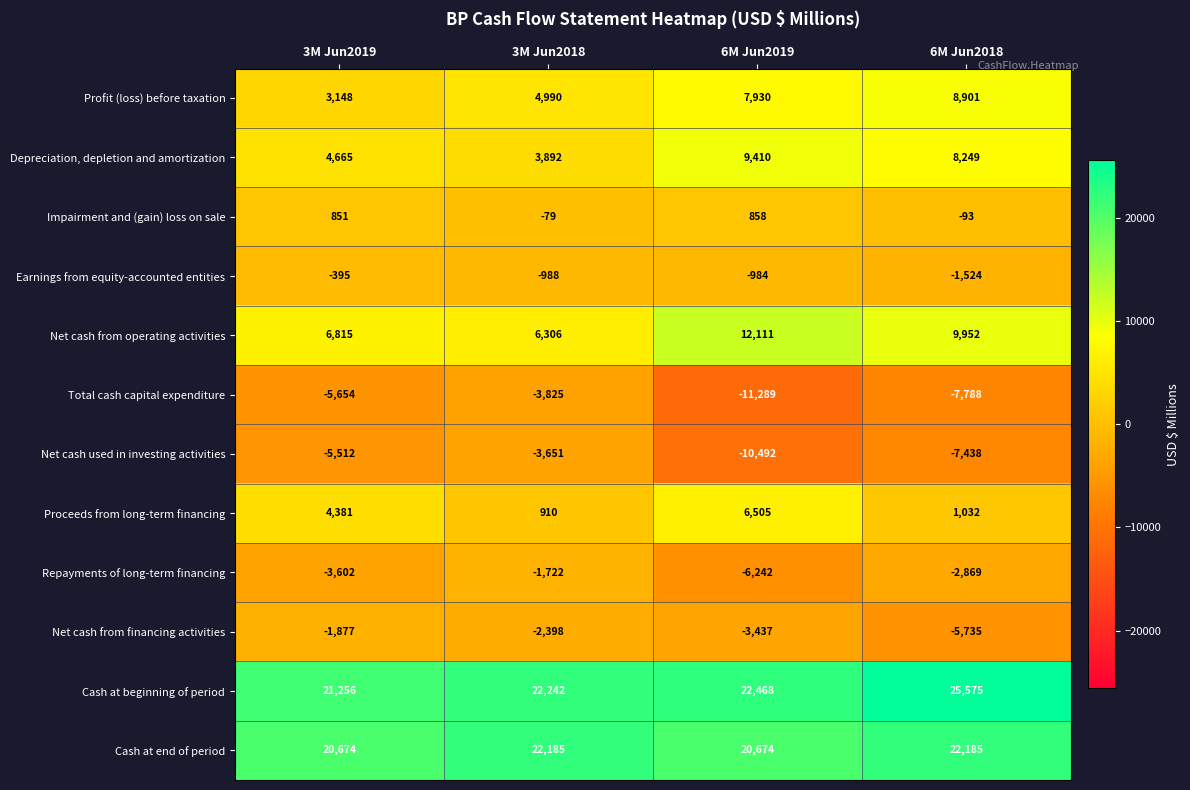

Where does the Net cash from operating activities series first go above 9952?

6M Jun2019